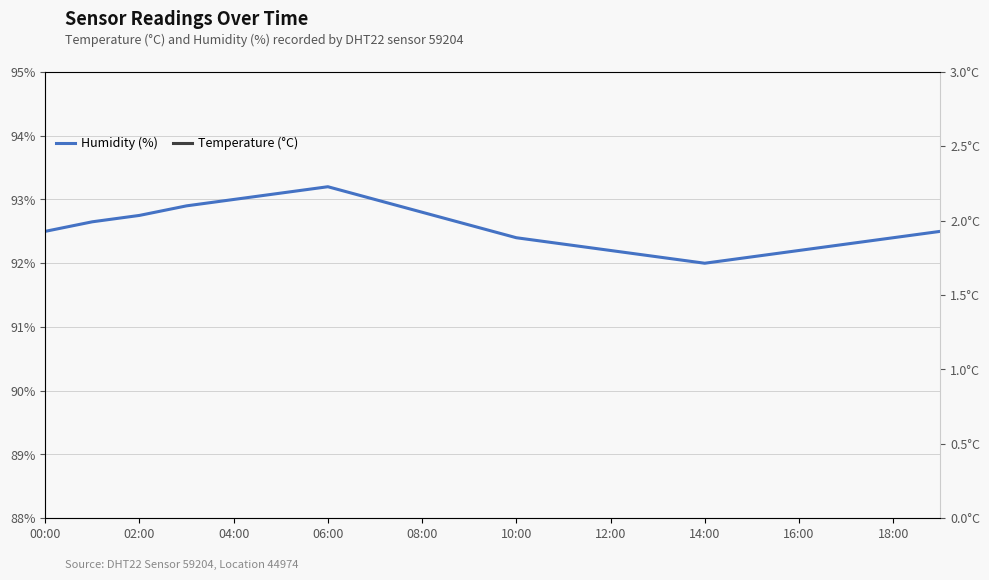

Where is temperature nearest to the value 1?

08:00